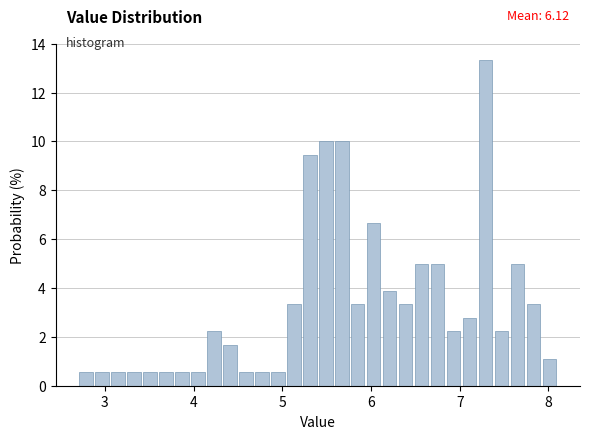

Around what value on the x-axis is the tallest bar? Give the approximate position of its centre, as read against the axis.

7.3